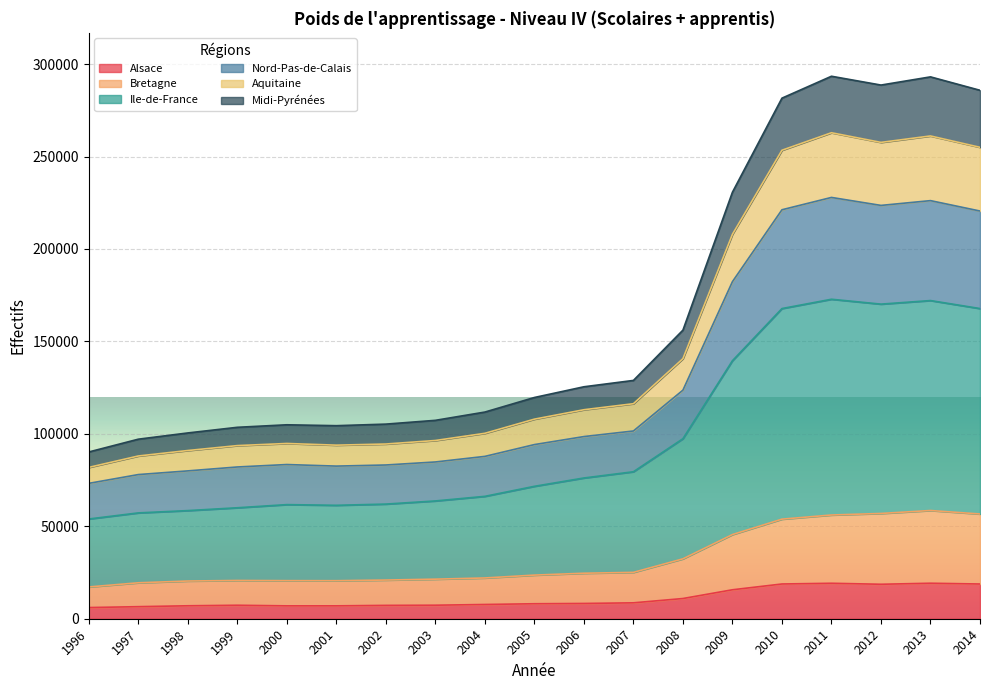

What is the total value across all series at 2008?

156098